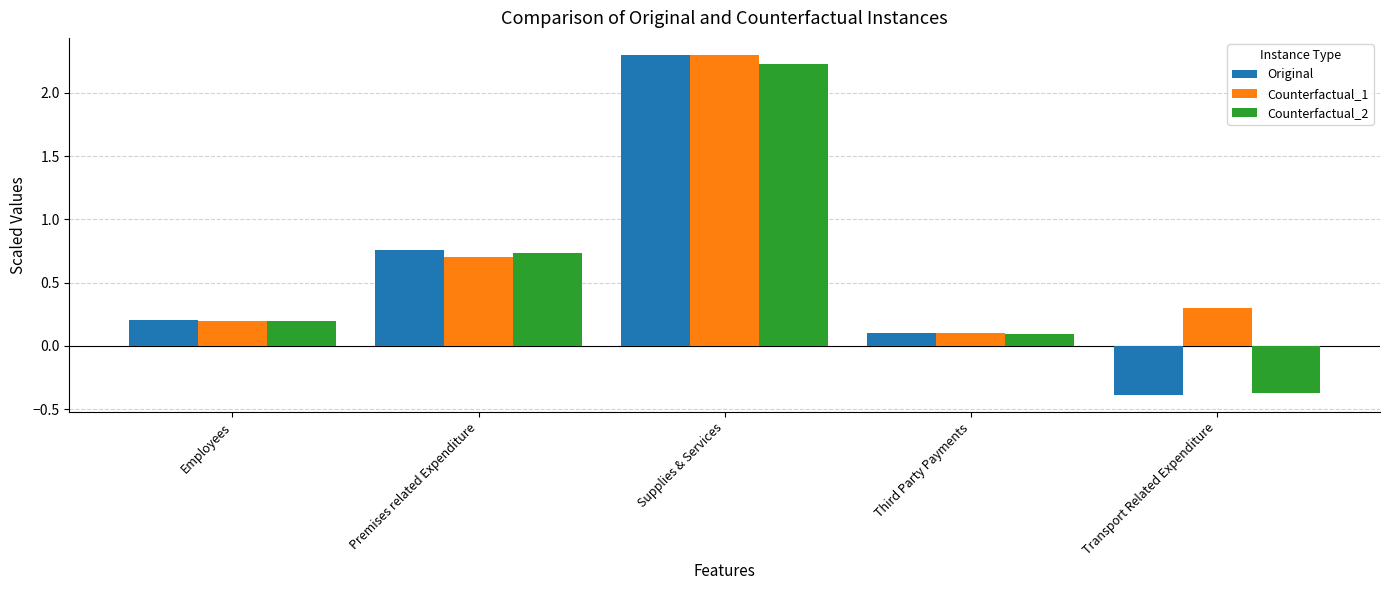

How many bars are there in each group?

3